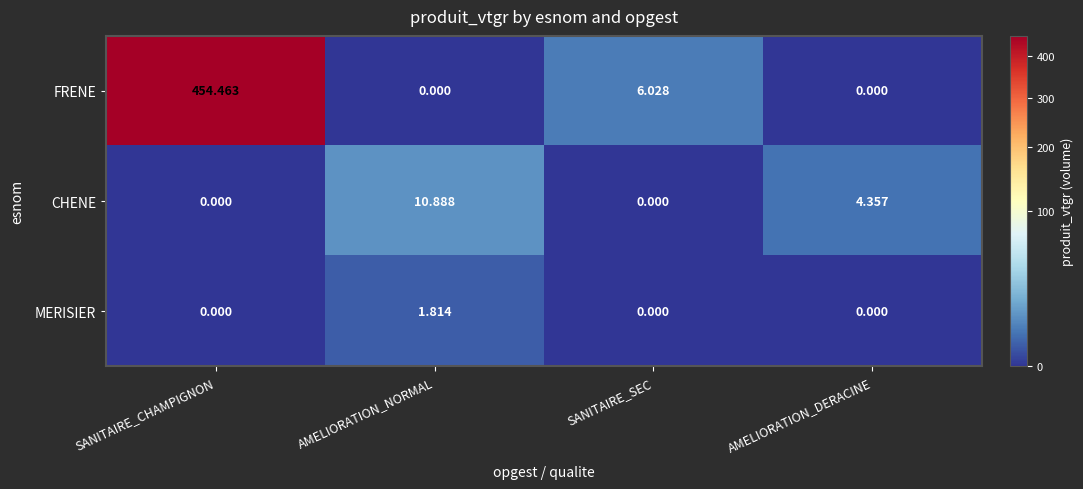

Where is CHENE nearest to the value 5?

AMELIORATION_DERACINE